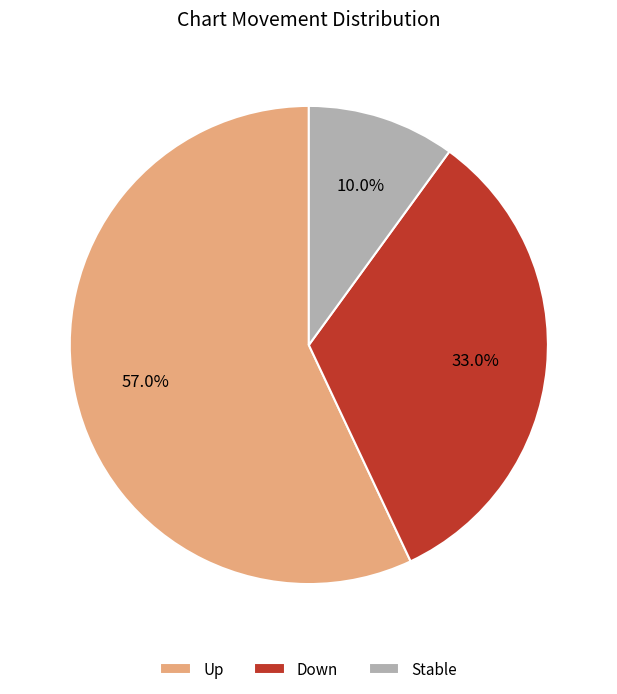

What is the majority slice?

Up